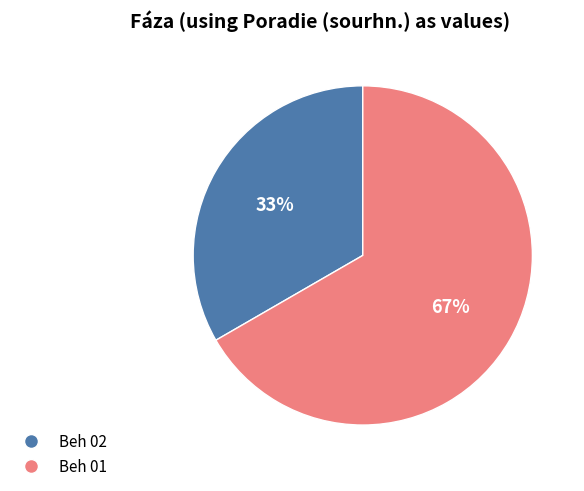

Which category accounts for the majority?

Beh 01